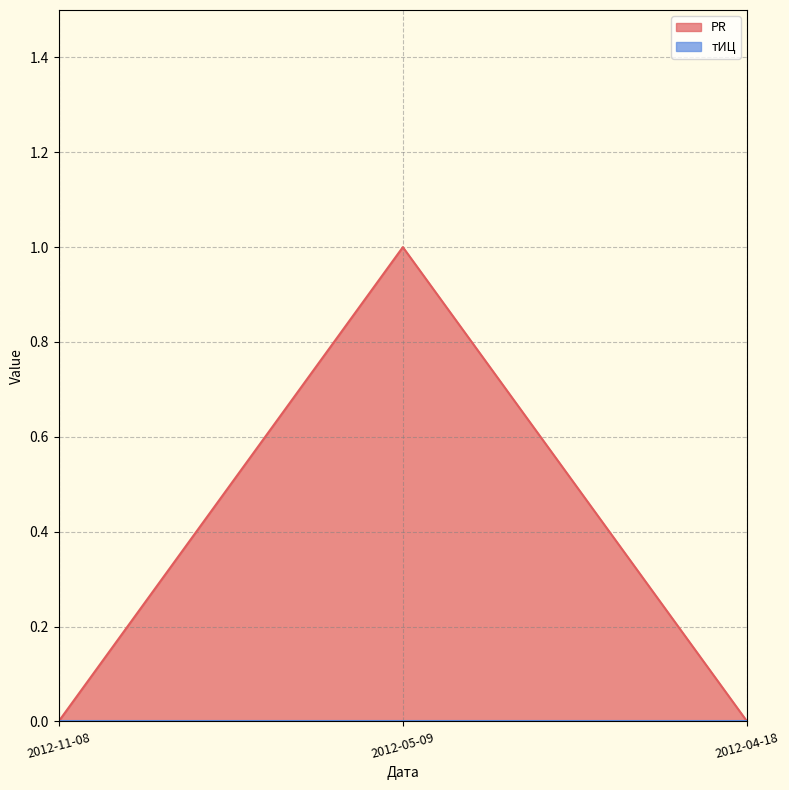

What is the change in value from 2012-11-08 to 2012-05-09?

+1